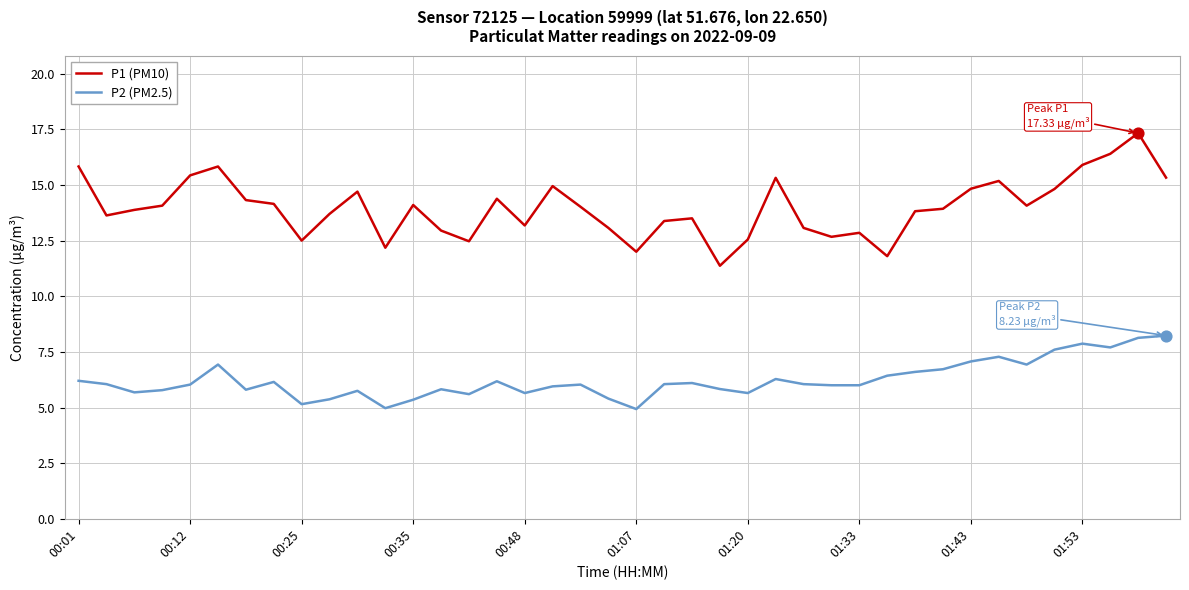

Which series has the largest total across all categories?

P1 (PM10)